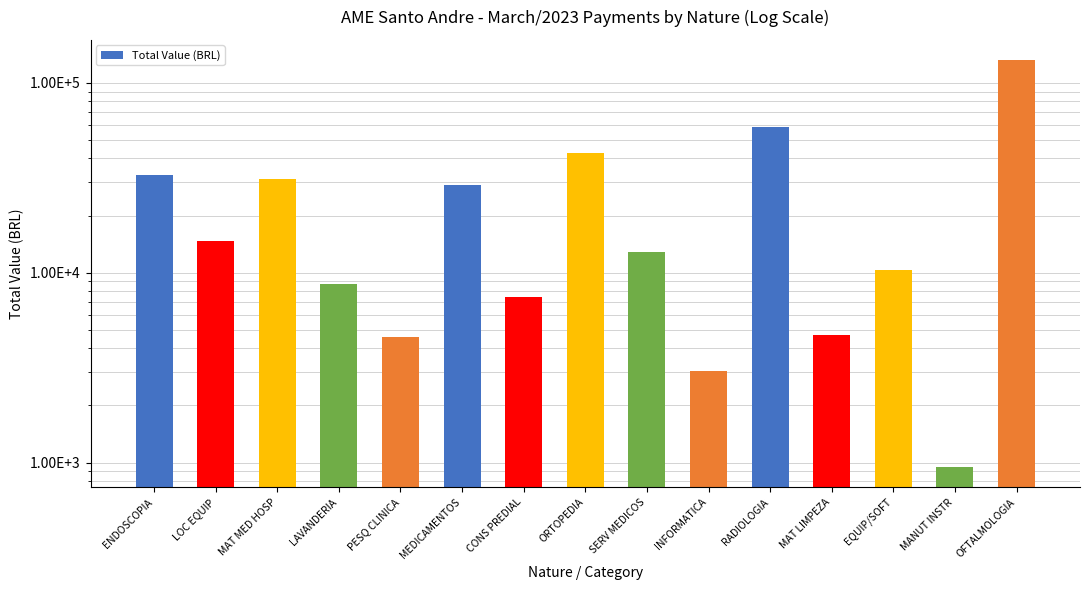

Reading left to right, extract all data points from this chart.

32743.0	14760.0	31222.0	8748.9	4578.0	28875.2	7453.8	42720.0	12896.0	3050.0	58562.0	4709.2	10340.0	950.0	131768.6